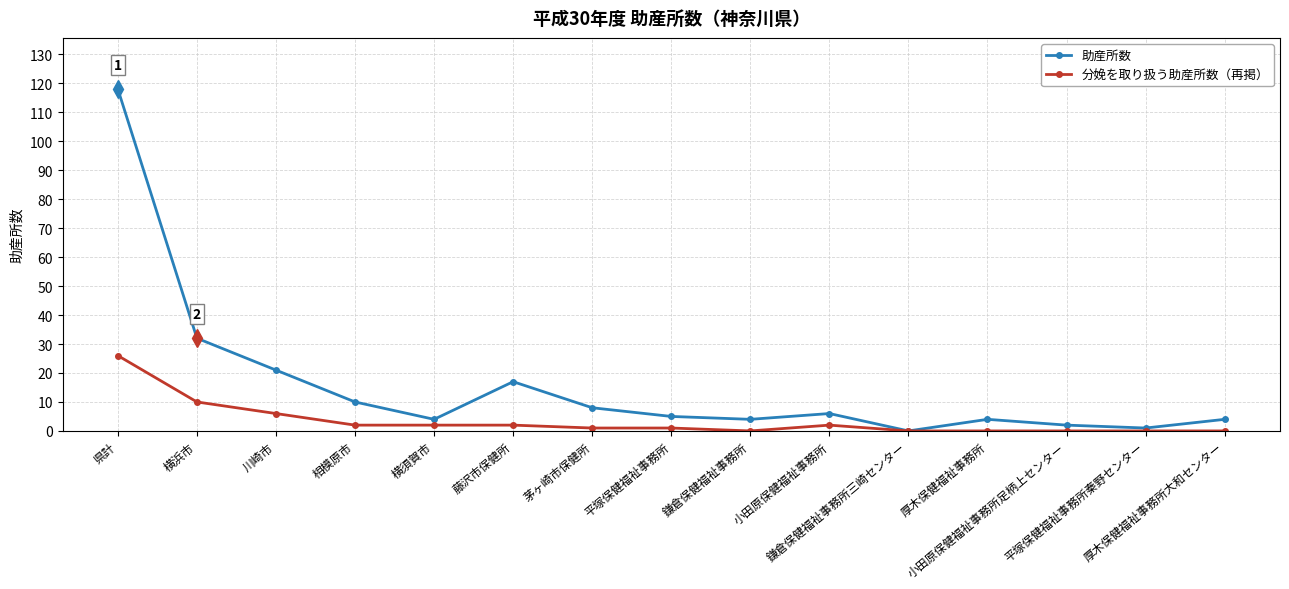

The value of 分娩を取り扱う助産所数（再掲） at 県計 is 38. True or false?

False